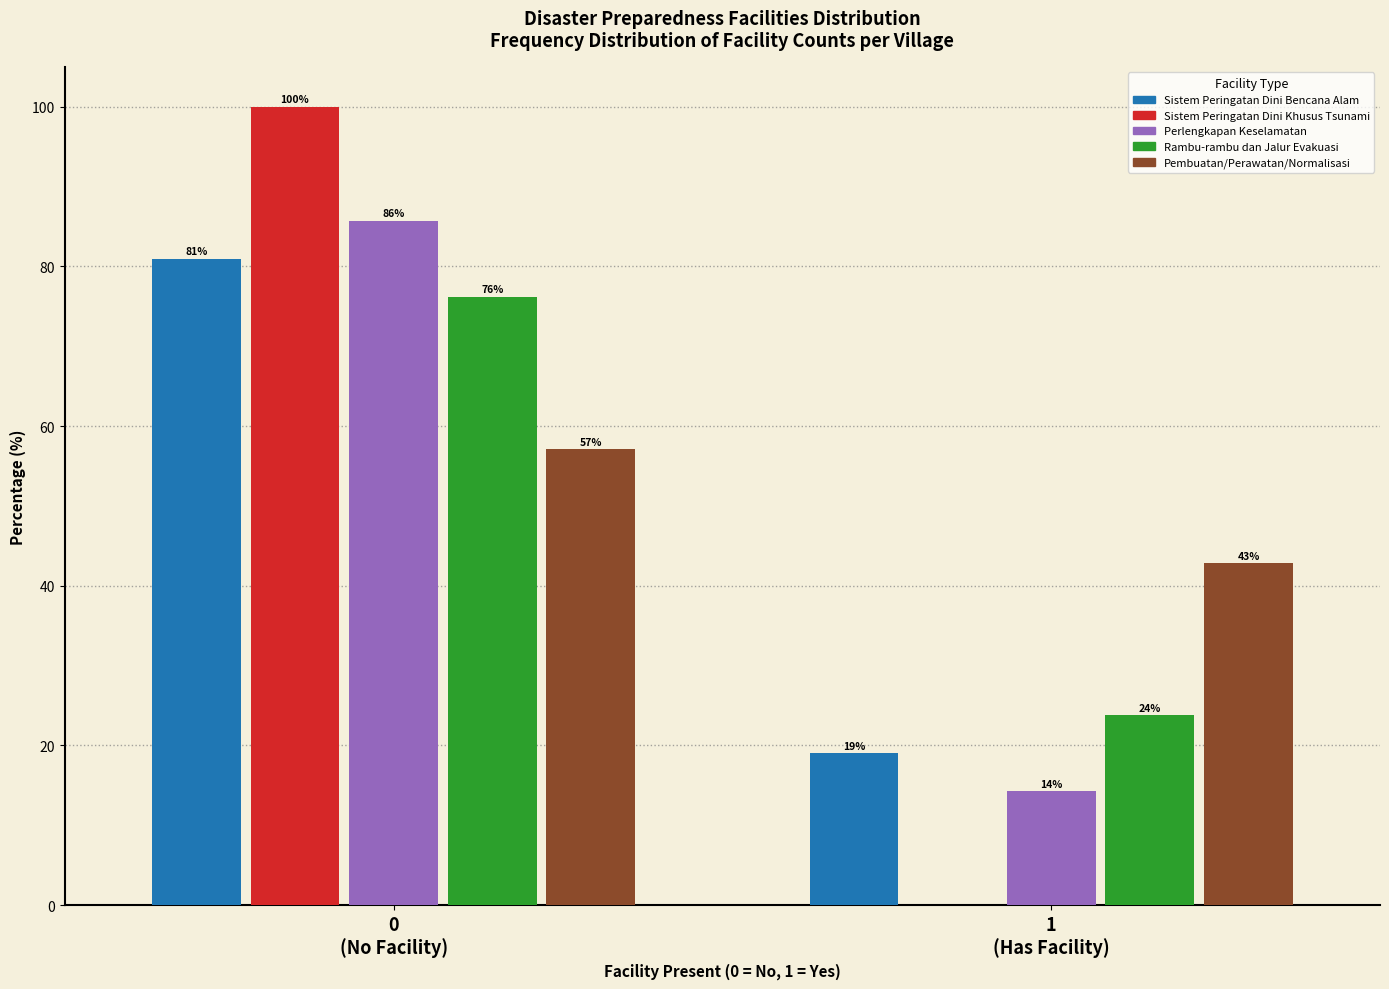

What is the highest value of the Sistem Peringatan Dini Bencana Alam series?

81.0